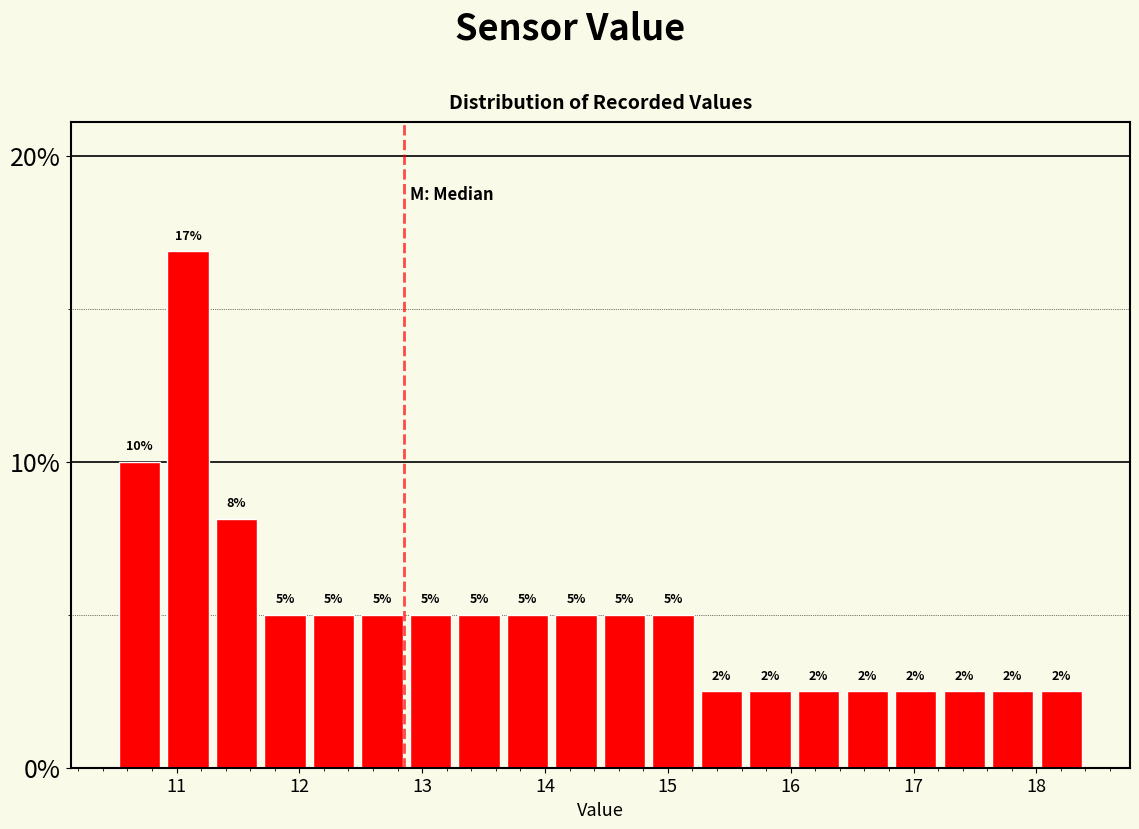

Read against the x-axis, roughly where is the centre of the tallest bar?

11.1